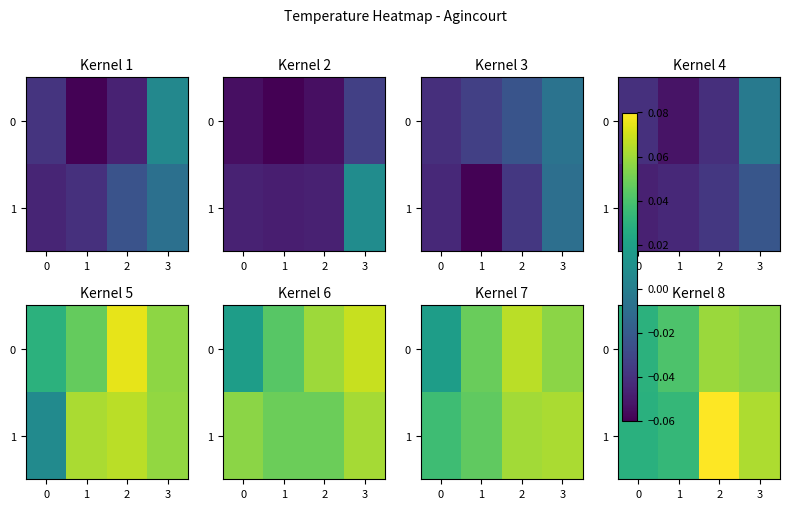

The value of row_0 at 3 is 0.1. True or false?

True